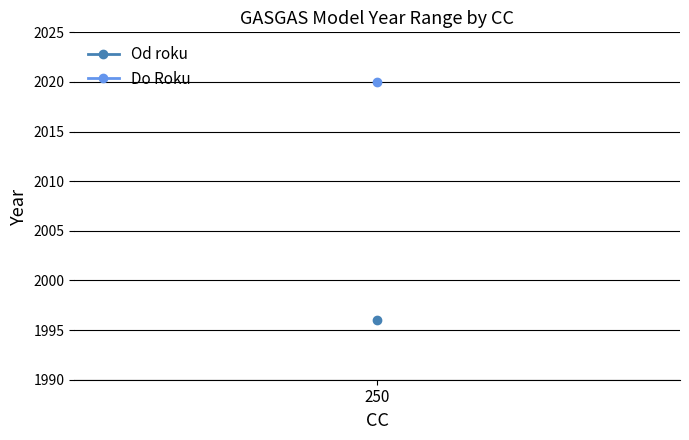

Which series changed the most between 250 and 250?

Od roku